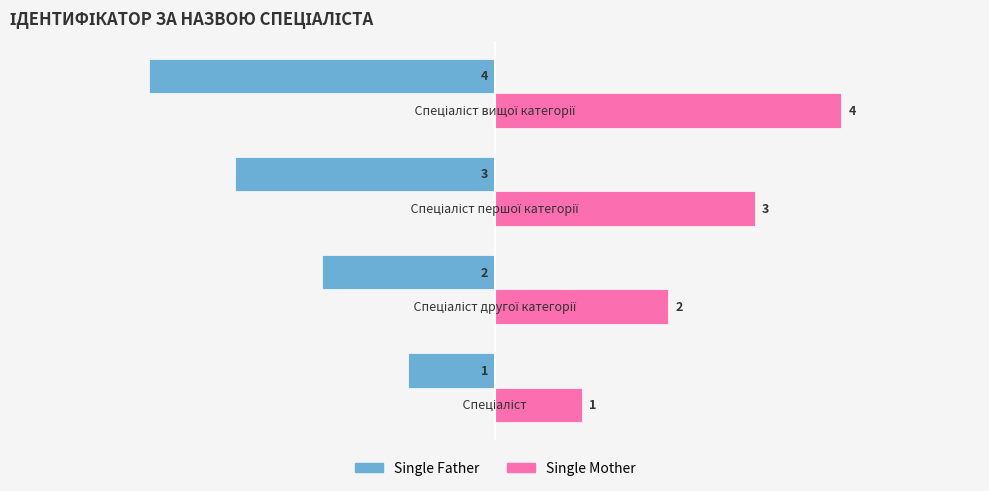

List the series in order of their overall mean, highest first.

Single Mother, Single Father